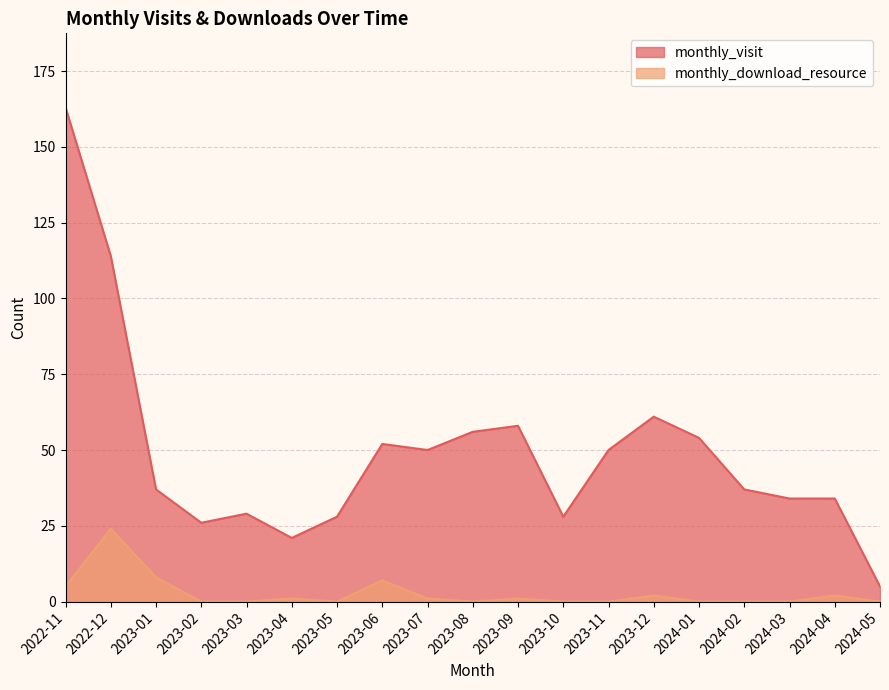

What is the maximum value for monthly_download_resource?

24